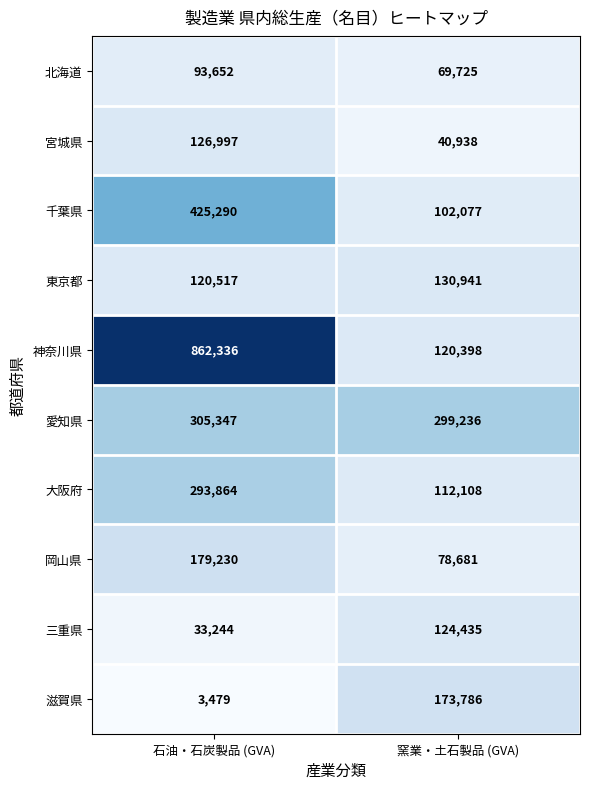

What is the minimum value shown in the chart?

3479